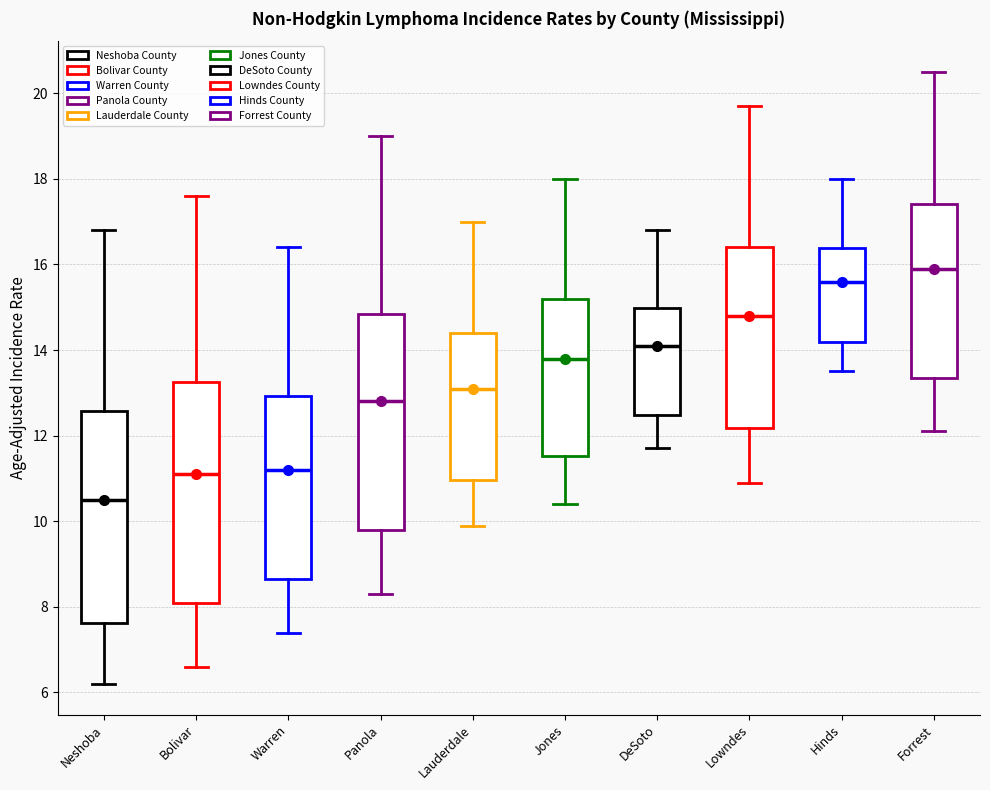

Reading left to right, read every box against the y-axis: the position of its median line, the range the box covers, and the ends of its whiskers. The values are not printed on the chart, so give them approximately, as read against the axis.

Neshoba: median 10.6, box 7.6 to 12.6, whiskers 6.2 to 16.8
Bolivar: median 11.2, box 8.0 to 13.2, whiskers 6.6 to 17.6
Warren: median 11.2, box 8.6 to 13.0, whiskers 7.4 to 16.4
Panola: median 12.8, box 9.8 to 14.8, whiskers 8.4 to 19.0
Lauderdale: median 13.2, box 11.0 to 14.4, whiskers 10.0 to 17.0
Jones: median 13.8, box 11.6 to 15.2, whiskers 10.4 to 18.0
DeSoto: median 14.2, box 12.4 to 15.0, whiskers 11.8 to 16.8
Lowndes: median 14.8, box 12.2 to 16.4, whiskers 11.0 to 19.8
Hinds: median 15.6, box 14.2 to 16.4, whiskers 13.6 to 18.0
Forrest: median 16.0, box 13.4 to 17.4, whiskers 12.2 to 20.6